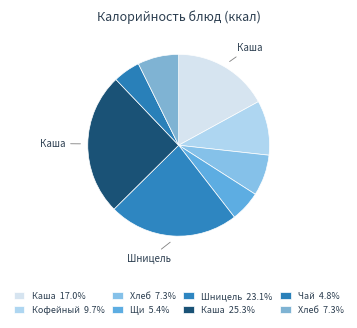

How many segments does this pie chart have?

8